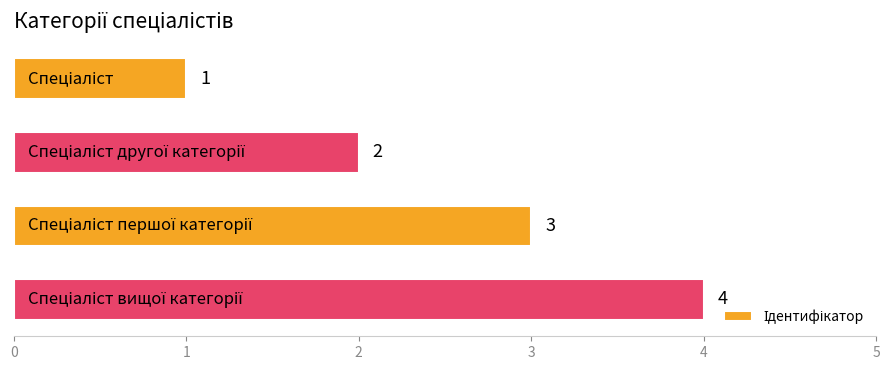

What is the maximum value shown in the chart?

4